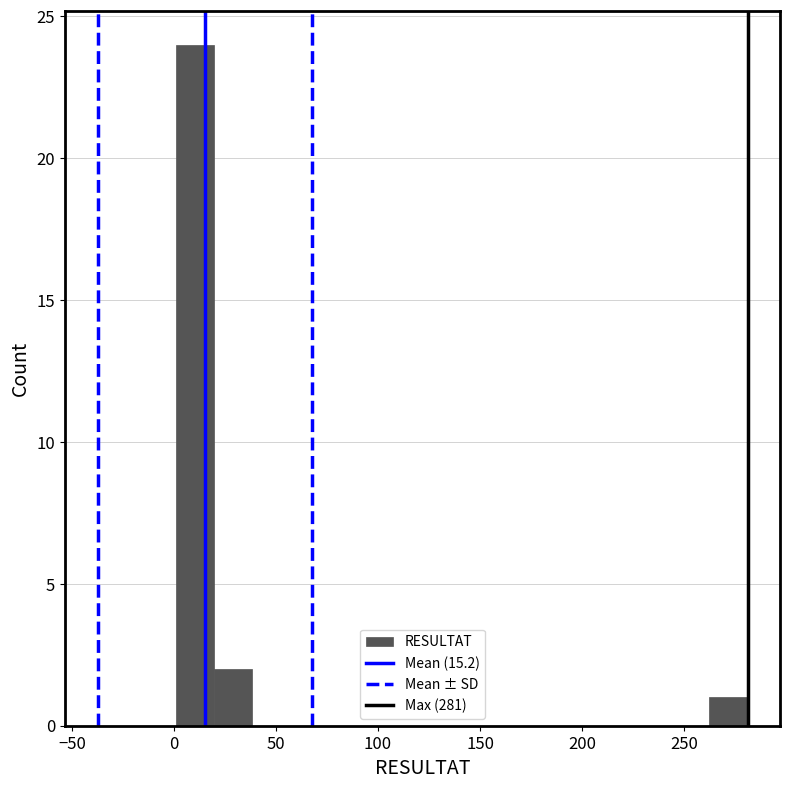

Around what value on the x-axis is the tallest bar? Give the approximate position of its centre, as read against the axis.

10